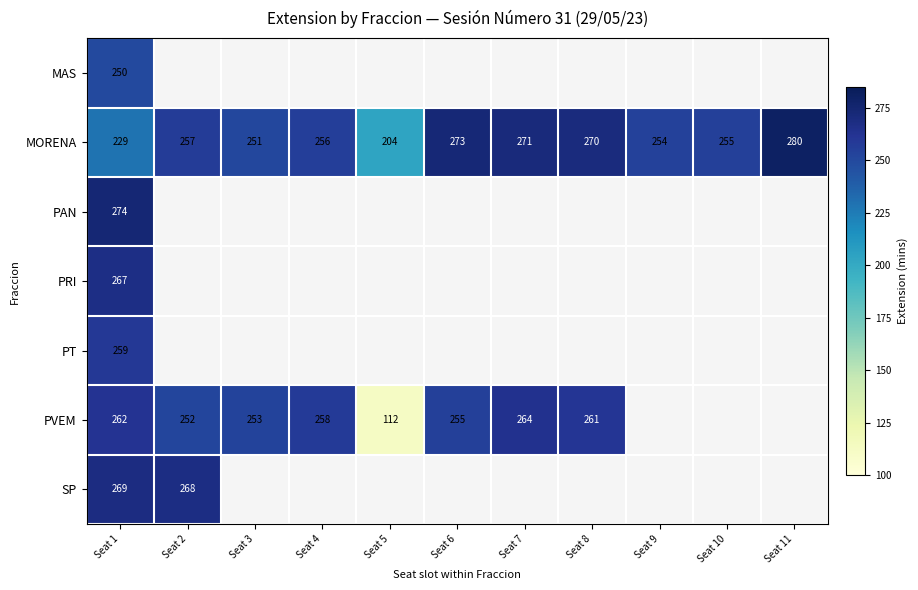

At which category does the chart reach its minimum across all series?

Seat 5